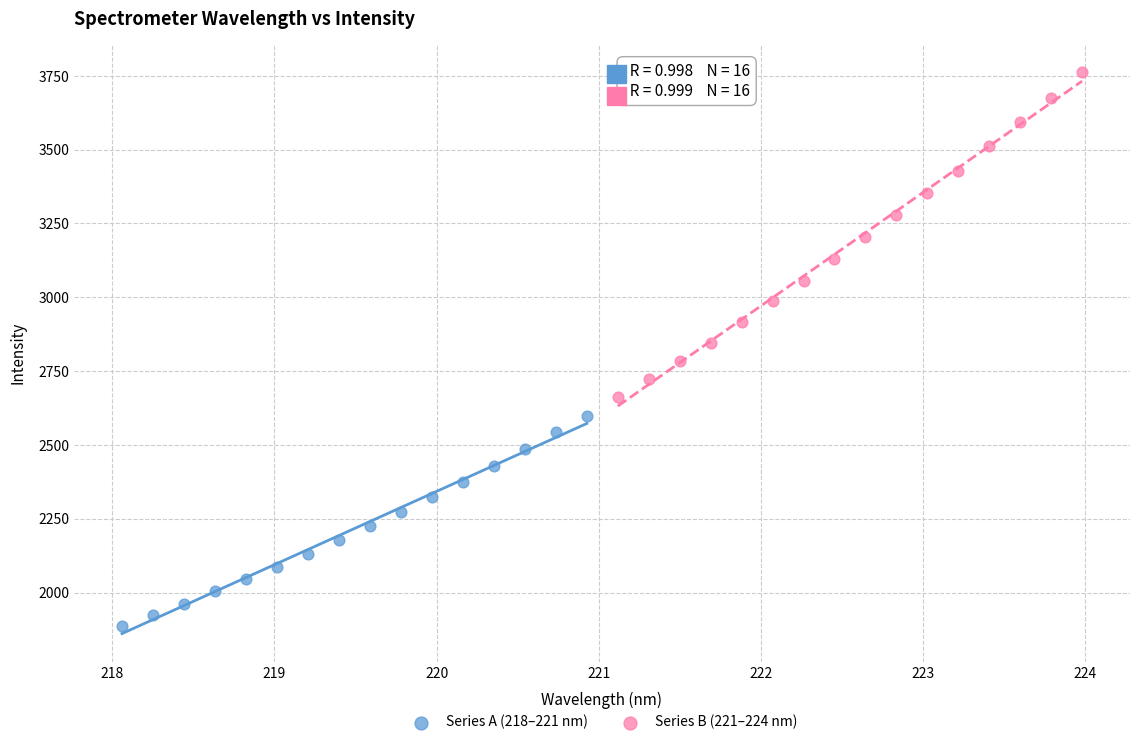

Which series reaches the maximum Y coordinate?

Series B (221–224 nm)